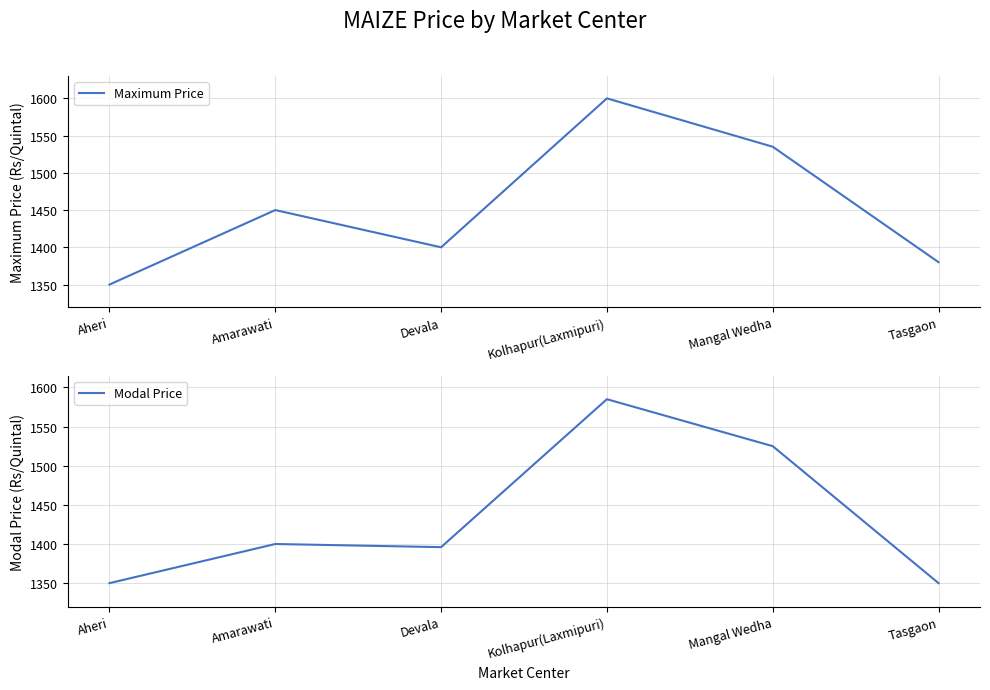

What is the label of the 2nd point from the right?

Mangal Wedha